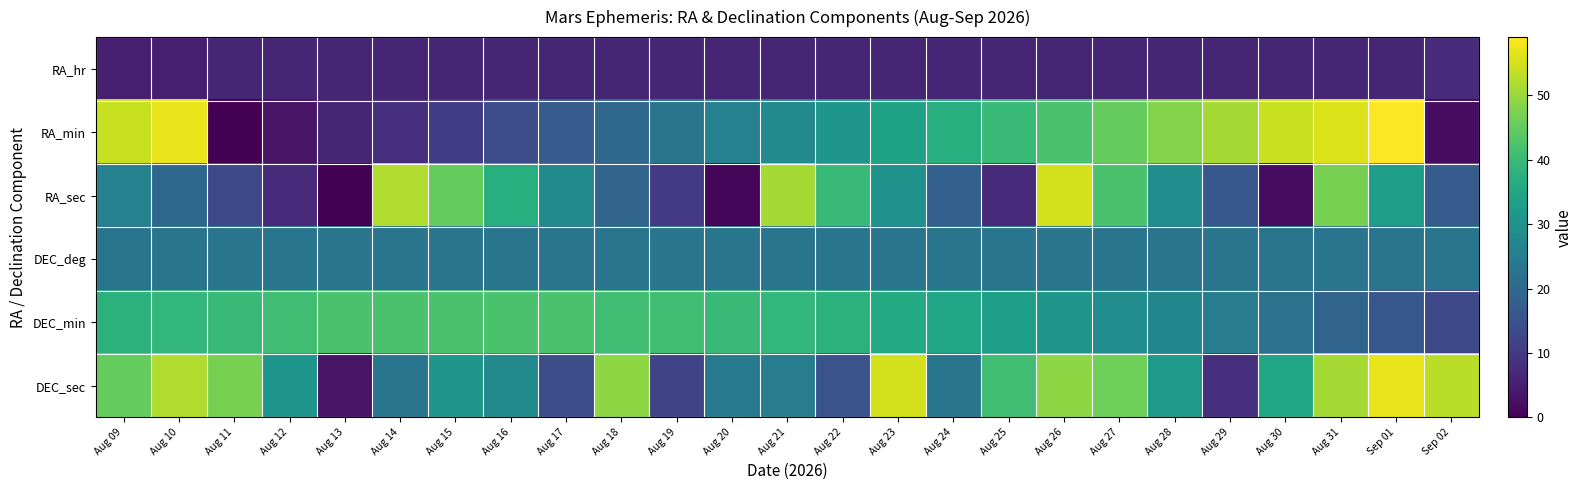

Reading right to left, transcribe all the data shown in this chart.

RA_hr: Sep 02=7	Sep 01=6	Aug 31=6	Aug 30=6	Aug 29=6	Aug 28=6	Aug 27=6	Aug 26=6	Aug 25=6	Aug 24=6	Aug 23=6	Aug 22=6	Aug 21=6	Aug 20=6	Aug 19=6	Aug 18=6	Aug 17=6	Aug 16=6	Aug 15=6	Aug 14=6	Aug 13=6	Aug 12=6	Aug 11=6	Aug 10=5	Aug 09=5
RA_min: Sep 02=2	Sep 01=59	Aug 31=56	Aug 30=54	Aug 29=51	Aug 28=48	Aug 27=45	Aug 26=42	Aug 25=40	Aug 24=37	Aug 23=34	Aug 22=31	Aug 21=28	Aug 20=26	Aug 19=23	Aug 18=20	Aug 17=17	Aug 16=14	Aug 15=11	Aug 14=8	Aug 13=6	Aug 12=3	Aug 11=0	Aug 10=57	Aug 09=54
RA_sec: Sep 02=17	Sep 01=33	Aug 31=47	Aug 30=2	Aug 29=16	Aug 28=29	Aug 27=42	Aug 26=55	Aug 25=7	Aug 24=18	Aug 23=30	Aug 22=40	Aug 21=51	Aug 20=1	Aug 19=10	Aug 18=19	Aug 17=28	Aug 16=37	Aug 15=45	Aug 14=52	Aug 13=0	Aug 12=7	Aug 11=13	Aug 10=20	Aug 09=26
DEC_deg: Sep 02=23	Sep 01=23	Aug 31=23	Aug 30=23	Aug 29=23	Aug 28=23	Aug 27=23	Aug 26=23	Aug 25=23	Aug 24=23	Aug 23=23	Aug 22=23	Aug 21=23	Aug 20=23	Aug 19=23	Aug 18=23	Aug 17=23	Aug 16=23	Aug 15=23	Aug 14=23	Aug 13=23	Aug 12=23	Aug 11=23	Aug 10=23	Aug 09=23
DEC_min: Sep 02=13	Sep 01=16	Aug 31=19	Aug 30=22	Aug 29=25	Aug 28=27	Aug 27=29	Aug 26=31	Aug 25=33	Aug 24=35	Aug 23=36	Aug 22=38	Aug 21=39	Aug 20=40	Aug 19=41	Aug 18=41	Aug 17=42	Aug 16=42	Aug 15=42	Aug 14=42	Aug 13=42	Aug 12=41	Aug 11=40	Aug 10=39	Aug 09=38
DEC_sec: Sep 02=53	Sep 01=57	Aug 31=51	Aug 30=35	Aug 29=8	Aug 28=32	Aug 27=46	Aug 26=49	Aug 25=41	Aug 24=23	Aug 23=55	Aug 22=15	Aug 21=25	Aug 20=24	Aug 19=12	Aug 18=49	Aug 17=14	Aug 16=28	Aug 15=31	Aug 14=23	Aug 13=3	Aug 12=31	Aug 11=47	Aug 10=52	Aug 09=45